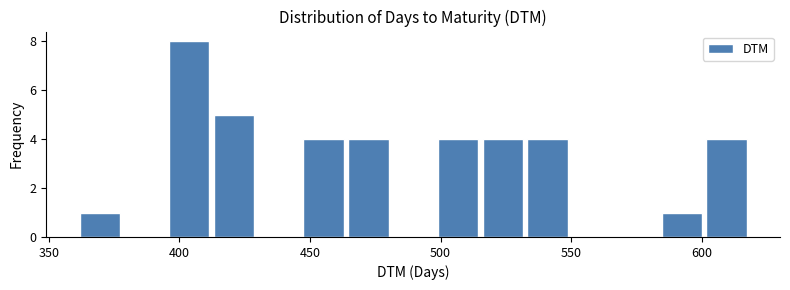

Read against the x-axis, roughly where is the centre of the tallest bar?

405